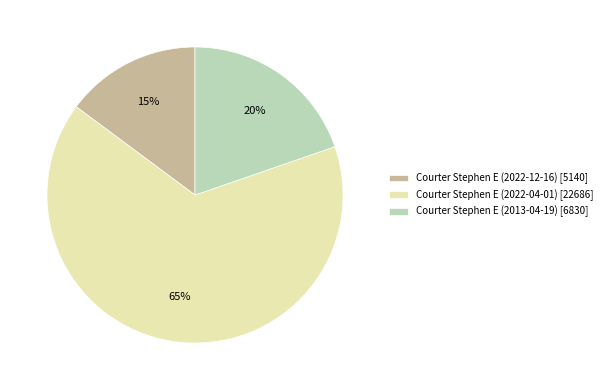

To the nearest percent, what is the average slice percentage?

33%